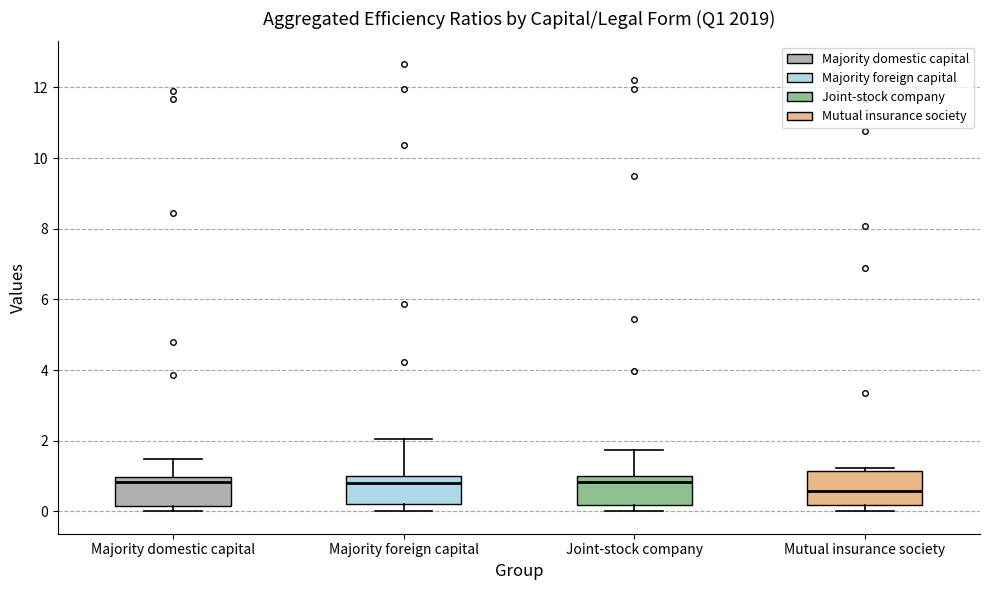

Reading left to right, read every box against the y-axis: the position of its median line, the range the box covers, and the ends of its whiskers. The values are not printed on the chart, so give them approximately, as read against the axis.

Majority domestic capital: median 0.8, box 0.2 to 1.0, whiskers 0.0 to 1.4
Majority foreign capital: median 0.8, box 0.2 to 1.0, whiskers 0.0 to 2.0
Joint-stock company: median 0.8, box 0.2 to 1.0, whiskers 0.0 to 1.8
Mutual insurance society: median 0.6, box 0.2 to 1.2, whiskers 0.0 to 1.2 (just above the box's upper edge)